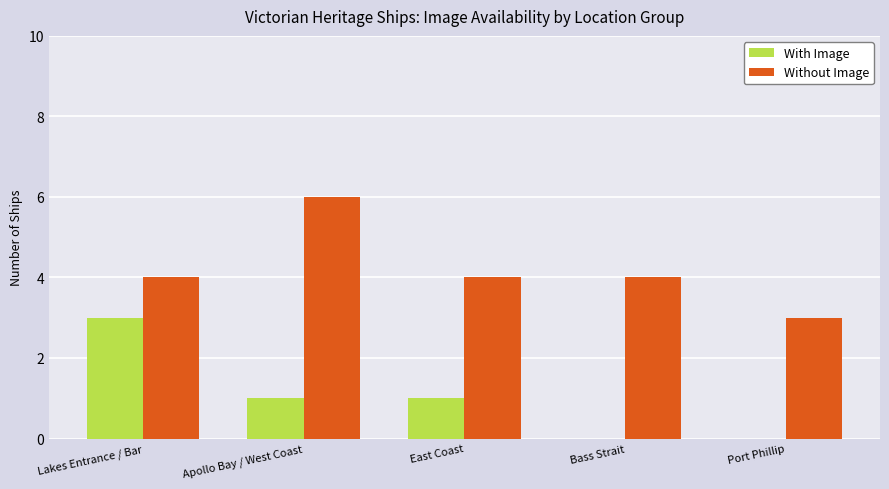

Reading right to left, transcribe all the data shown in this chart.

With Image: 0	0	1	1	3
Without Image: 3	4	4	6	4